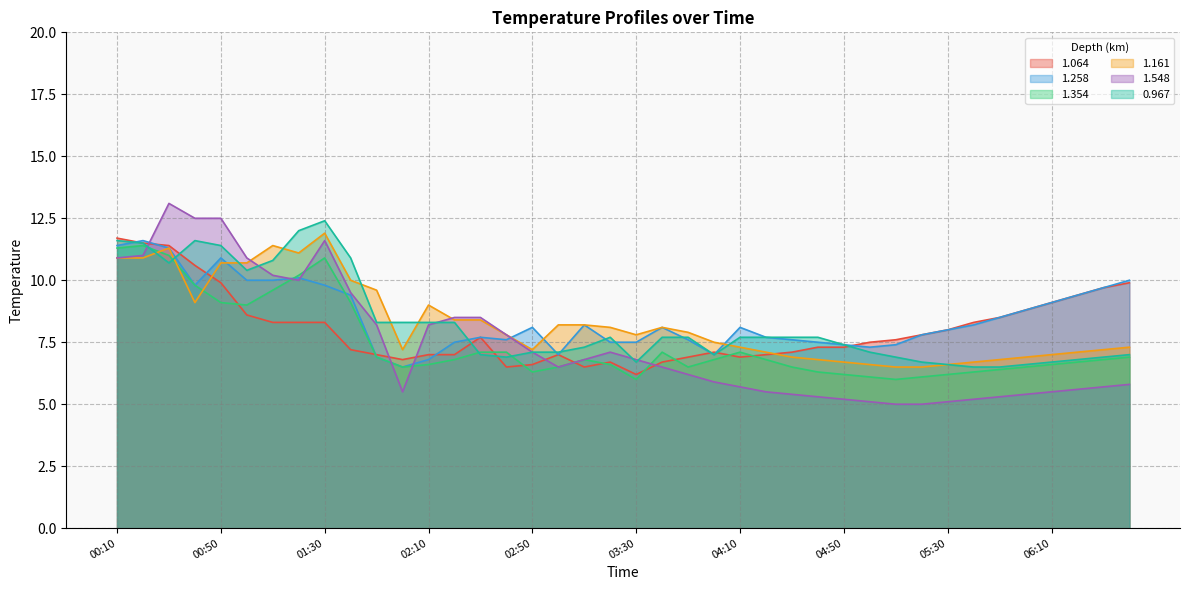

Where is the first local maximum for 1.354?

00:20